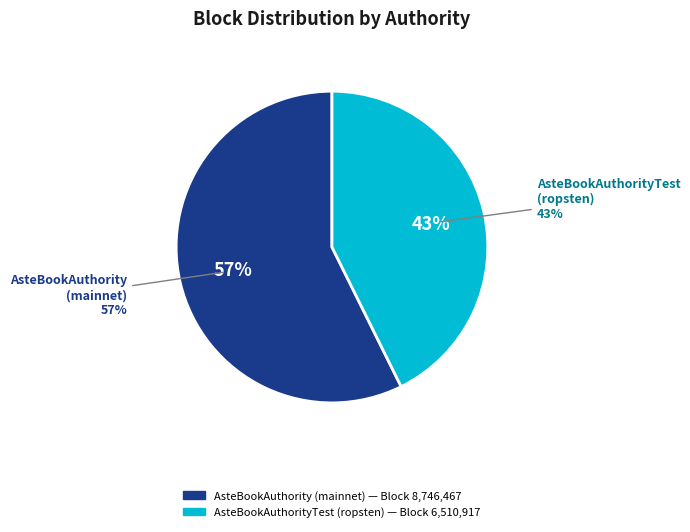

Is there any slice that represents more than half of the pie?

Yes